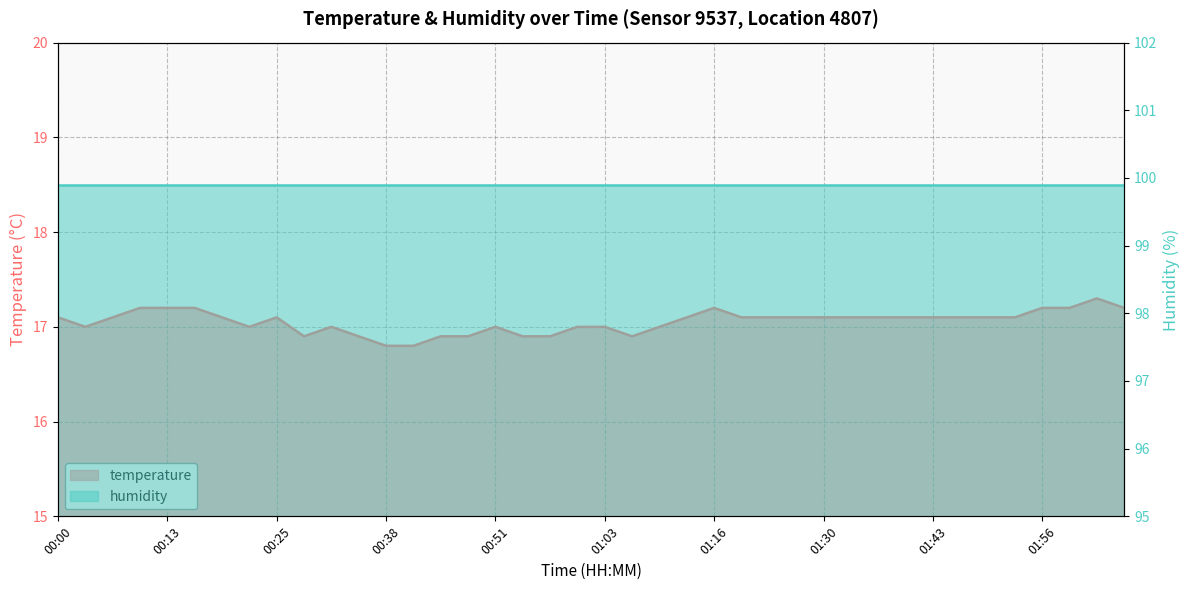

List the labels in order of value, smallest first.

00:38, 00:41, 00:28, 00:35, 00:44, 00:47, 00:54, 00:57, 01:06, 00:03, 00:22, 00:32, 00:51, 01:00, 01:03, 01:10, 00:00, 00:06, 00:19, 00:25, 01:13, 01:19, 01:23, 01:27, 01:30, 01:34, 01:37, 01:40, 01:43, 01:46, 01:50, 01:53, 00:10, 00:13, 00:16, 01:16, 01:56, 01:59, 02:05, 02:02